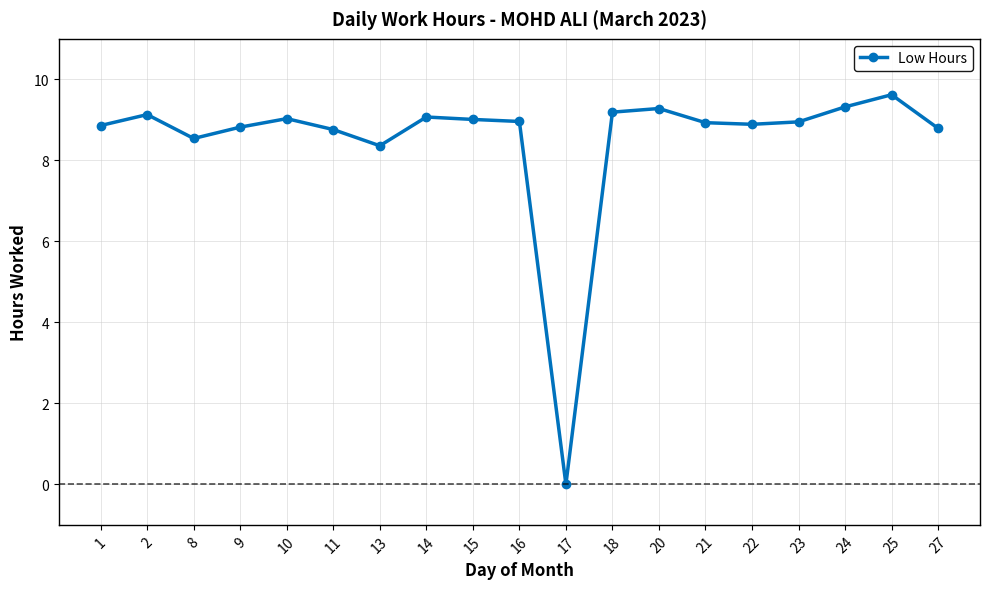

At which category does the chart reach its minimum across all series?

17